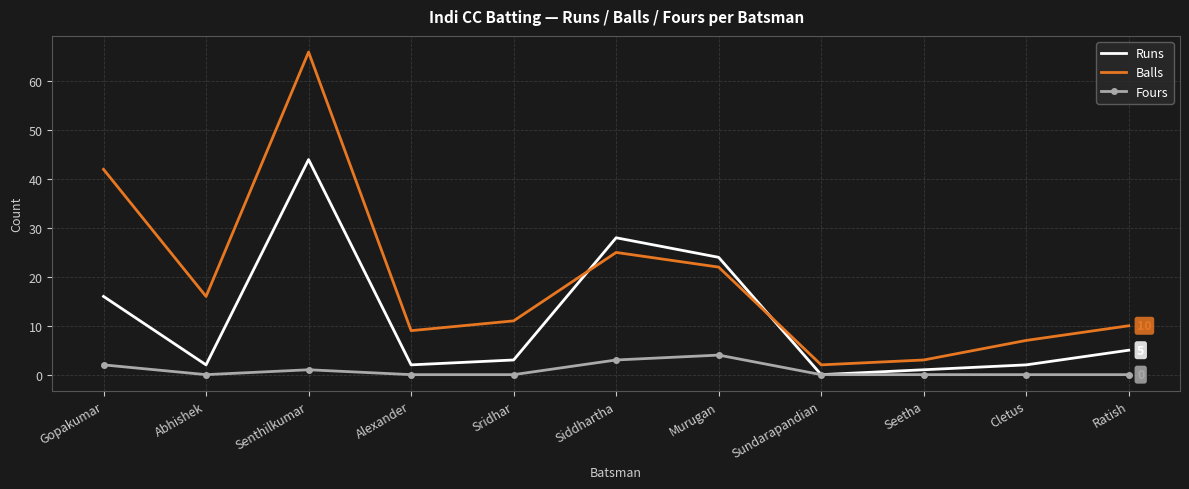

The Runs series shows 0 at Sundarapandian. True or false?

True